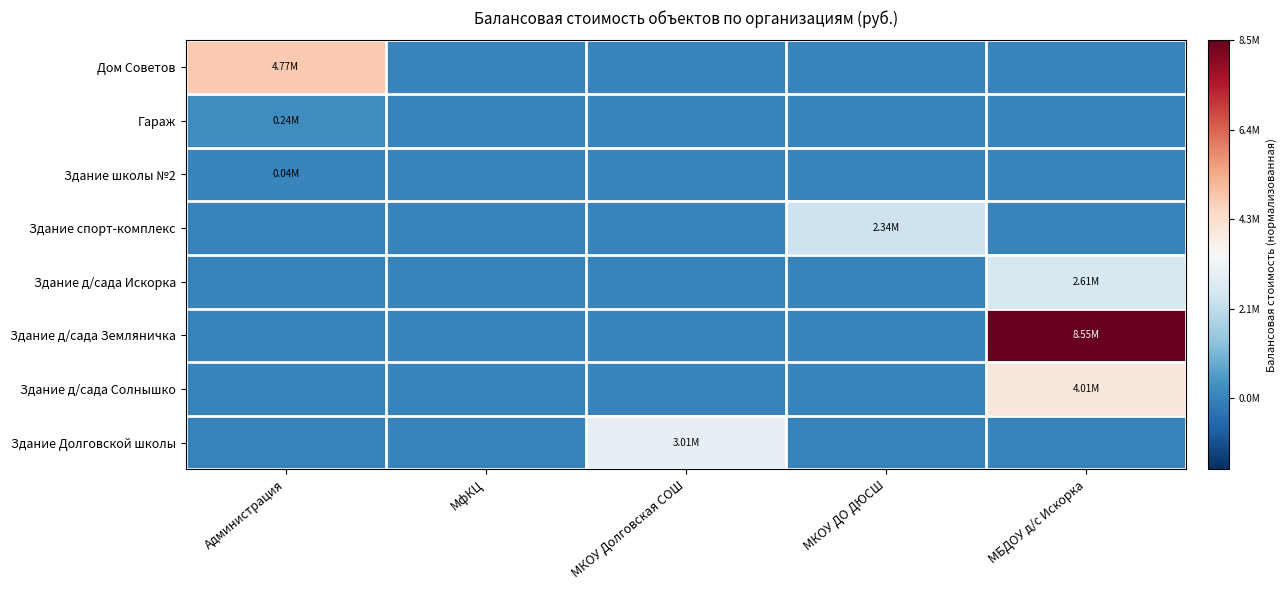

Which category has the highest value across all series?

МБДОУ д/с Искорка